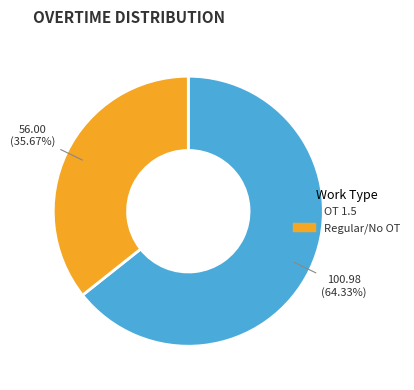

Rank the categories by value from lowest to highest.

Regular/No OT, OT 1.5